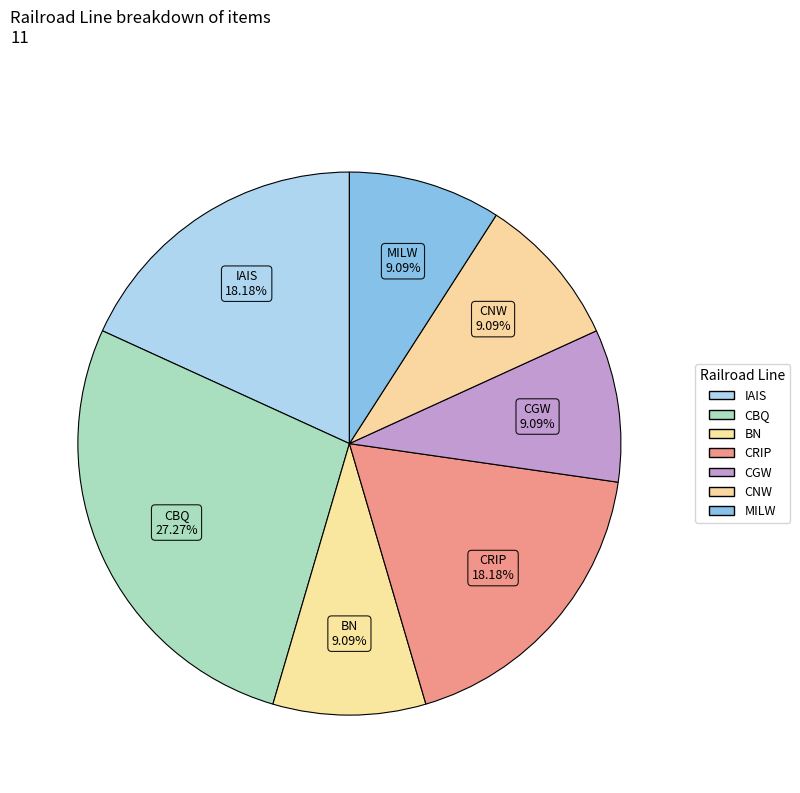

Count the number of slices in the pie.

7